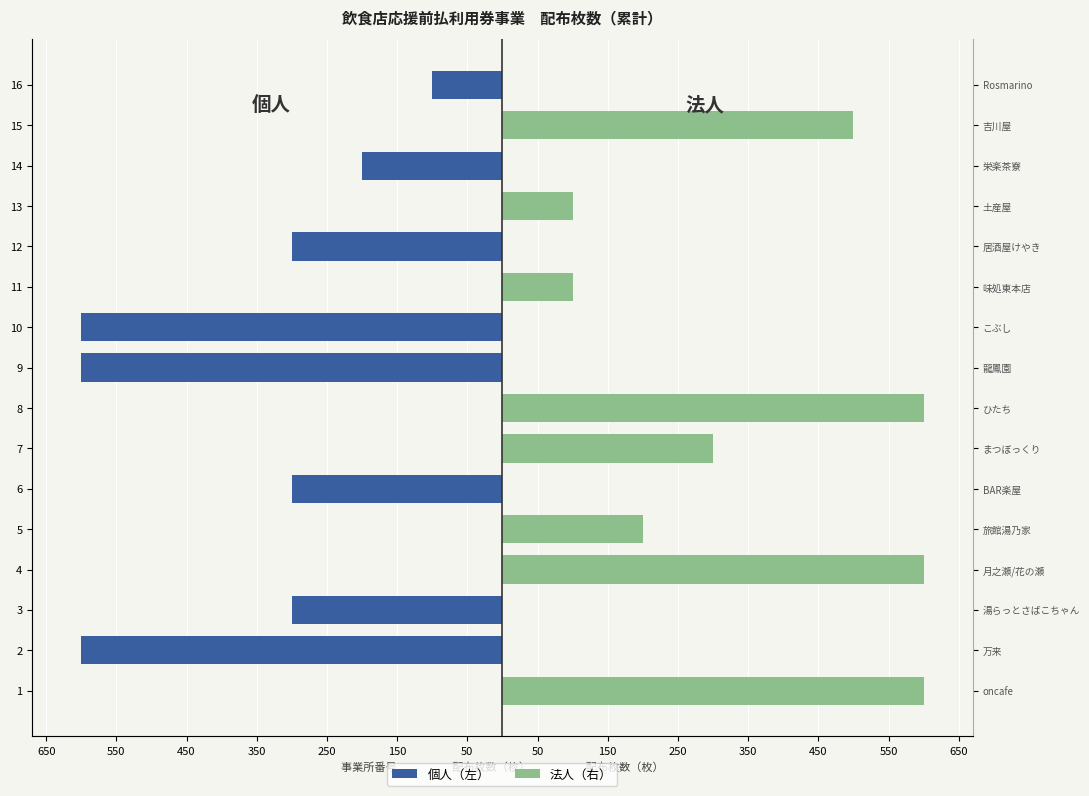

Which series changed the most between 9 and 16?

個人（左）